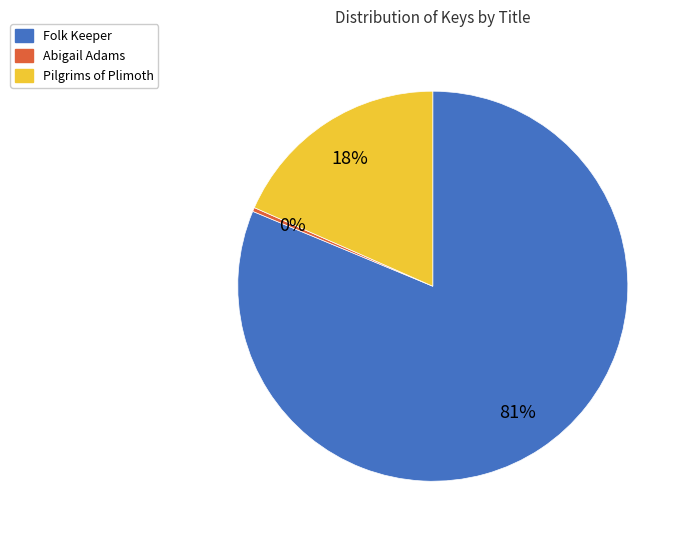

True or false: Folk Keeper accounts for 76% of the total.

False